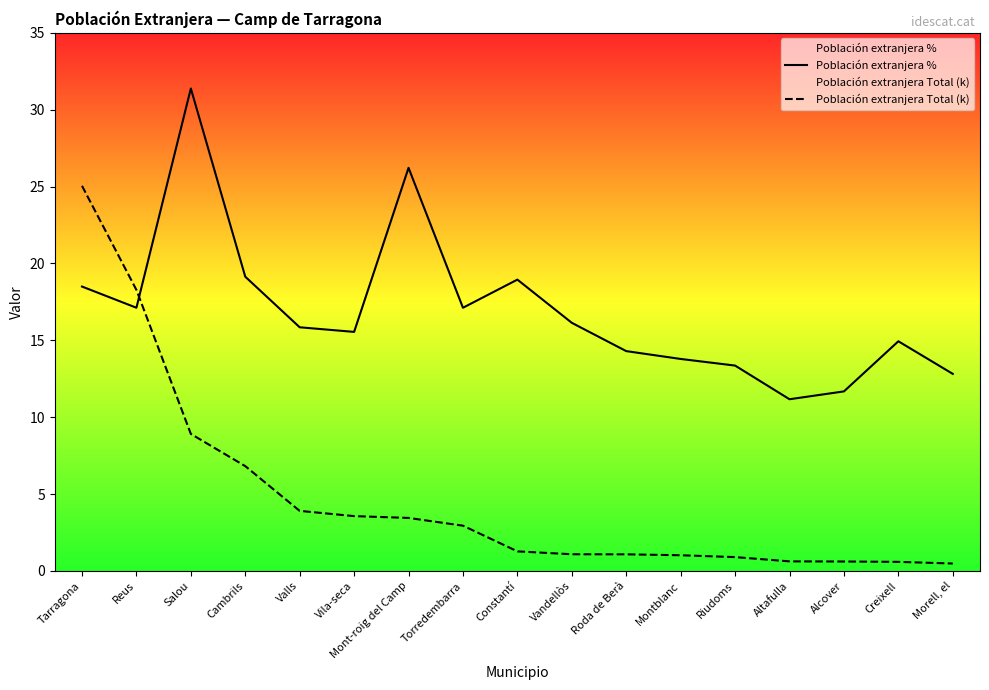

Where is Población extranjera Total (k) nearest to the value 12?

Salou